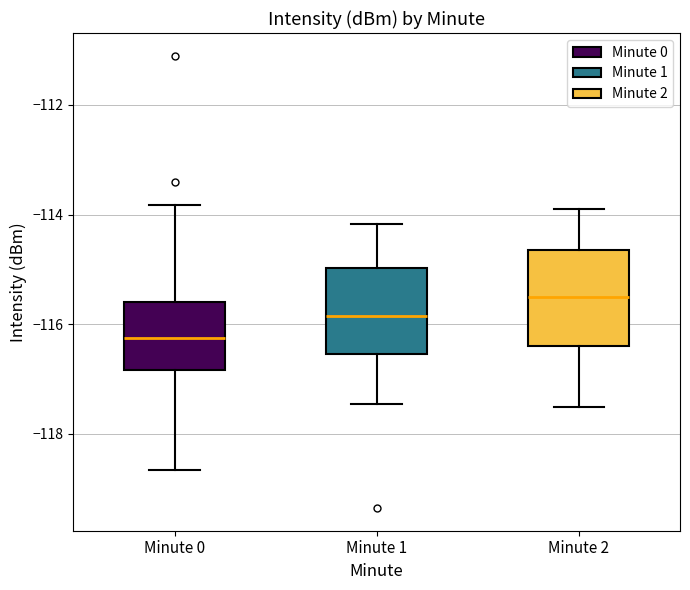

Reading left to right, transcribe this box plot: for each box, give where its median line is, the range the box spans, and where its two whiskers end, as read against the y-axis. The values are not printed on the chart, so give them approximately, as read against the axis.

Minute 0: median -116.2, box -116.8 to -115.6, whiskers -118.6 to -113.8
Minute 1: median -115.8, box -116.6 to -115.0, whiskers -117.4 to -114.2
Minute 2: median -115.4, box -116.4 to -114.6, whiskers -117.4 to -113.8